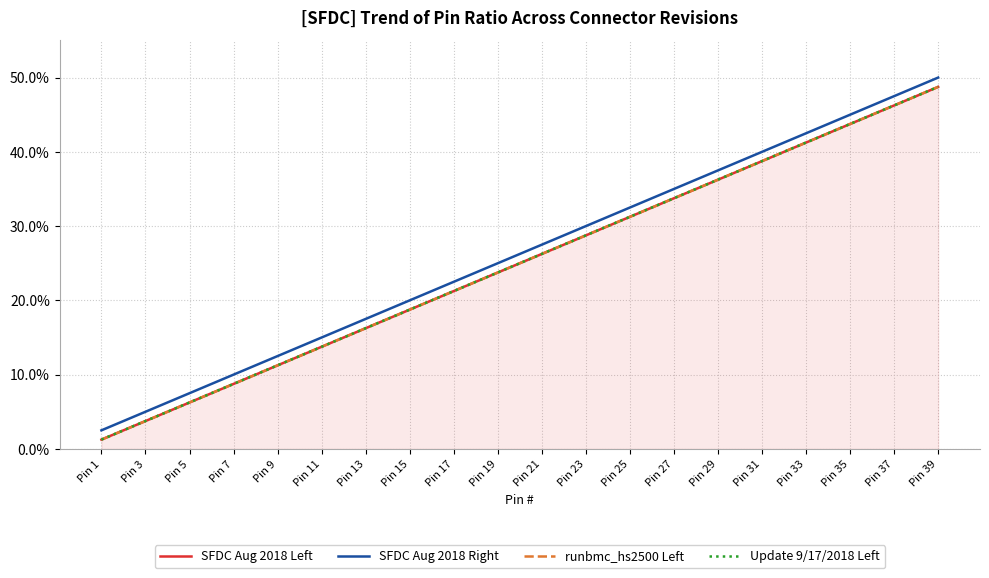

Reading left to right, extract all data points from this chart.

SFDC Aug 2018 Left: 1.2	3.8	6.2	8.8	11.2	13.8	16.2	18.8	21.2	23.8	26.2	28.7	31.2	33.8	36.2	38.8	41.2	43.8	46.2	48.8
SFDC Aug 2018 Right: 2.5	5.0	7.5	10.0	12.5	15.0	17.5	20.0	22.5	25.0	27.5	30.0	32.5	35.0	37.5	40.0	42.5	45.0	47.5	50.0
runbmc_hs2500 Left: 1.2	3.8	6.2	8.8	11.2	13.8	16.2	18.8	21.2	23.8	26.2	28.7	31.2	33.8	36.2	38.8	41.2	43.8	46.2	48.8
Update 9/17/2018 Left: 1.2	3.8	6.2	8.8	11.2	13.8	16.2	18.8	21.2	23.8	26.2	28.7	31.2	33.8	36.2	38.8	41.2	43.8	46.2	48.8